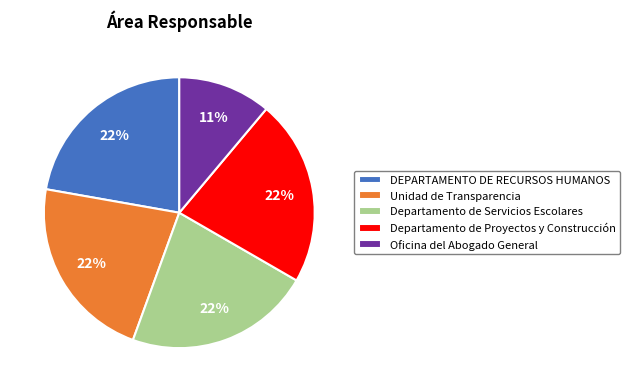

Is it true that DEPARTAMENTO DE RECURSOS HUMANOS is 29% of the pie?

False